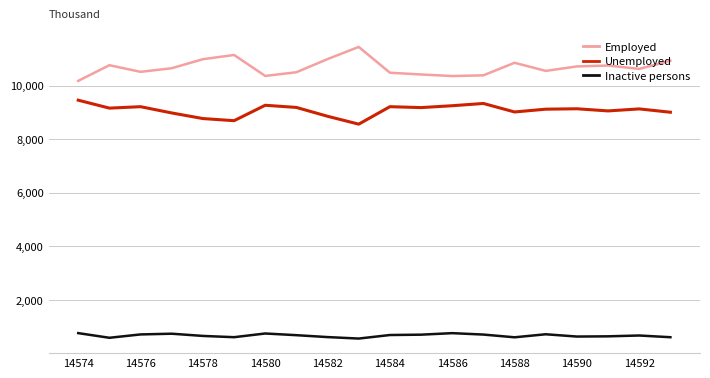

What is the highest value of the Employed series?

11448